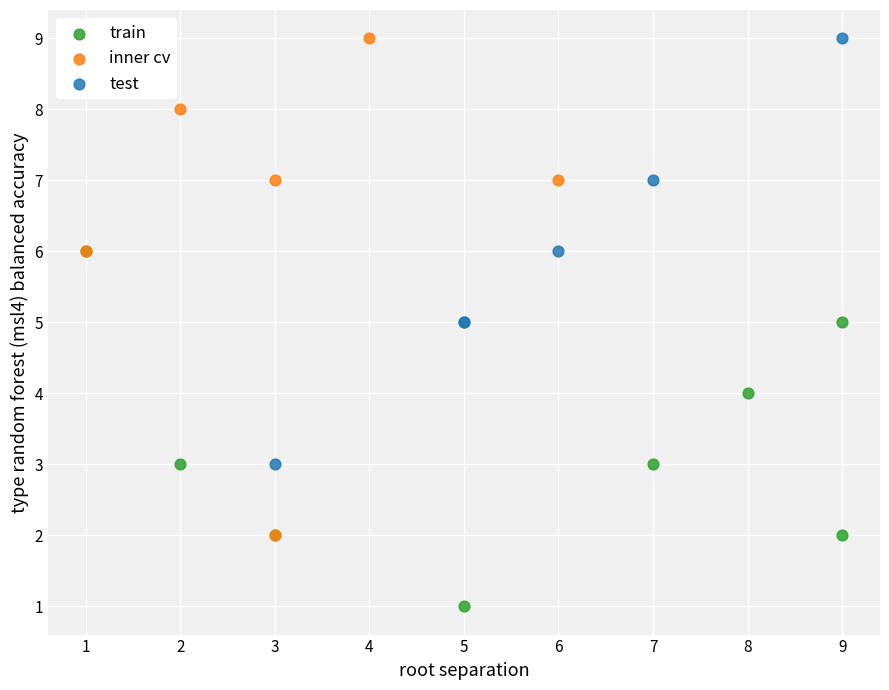

Which series has the largest Y range (max minus min)?

inner cv